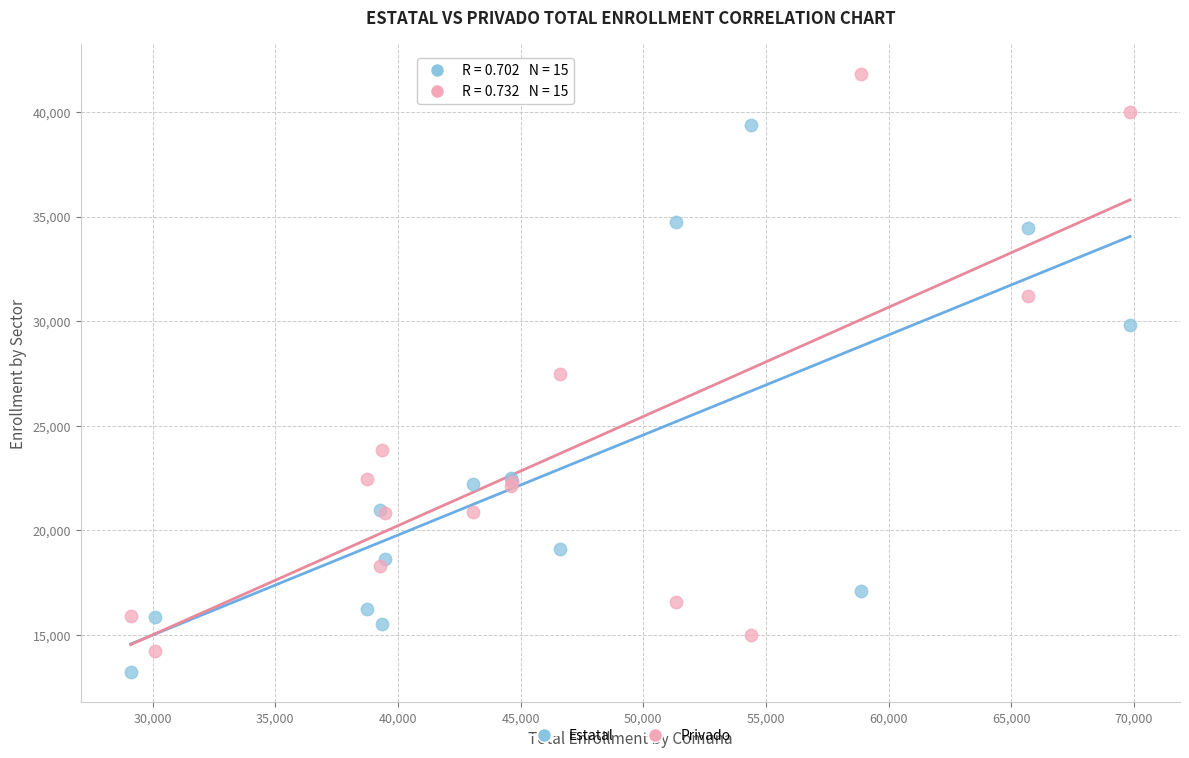

Which series has the largest Y range (max minus min)?

Privado